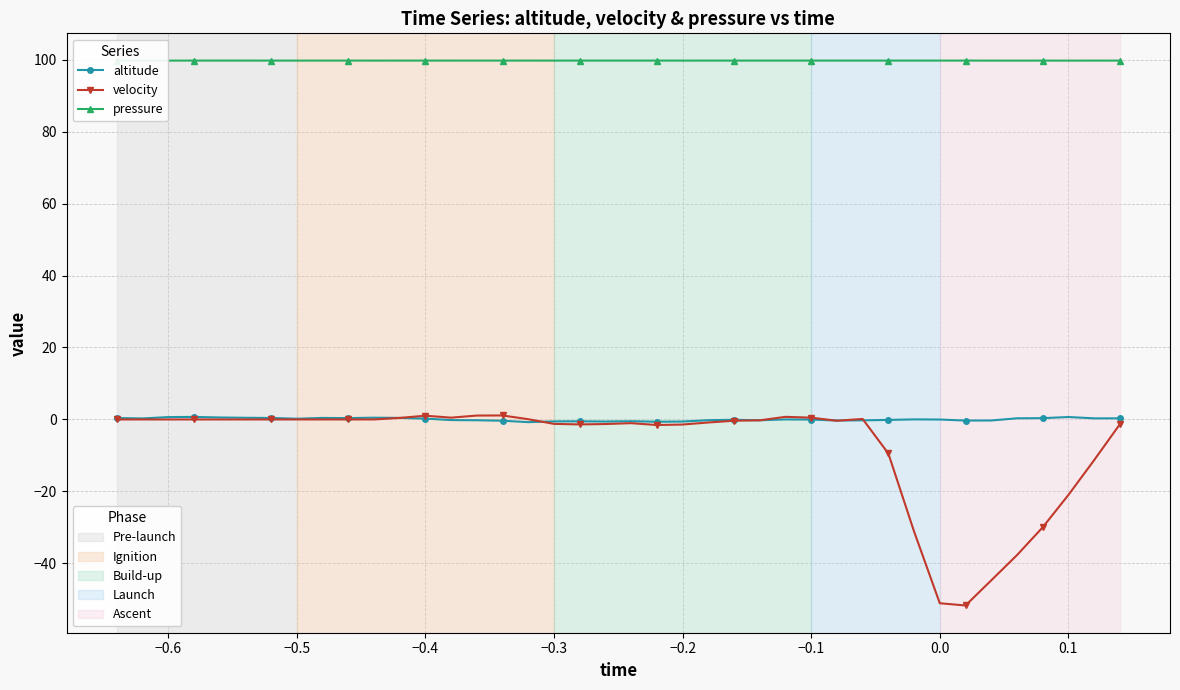

What is the smallest value displayed?

-51.7